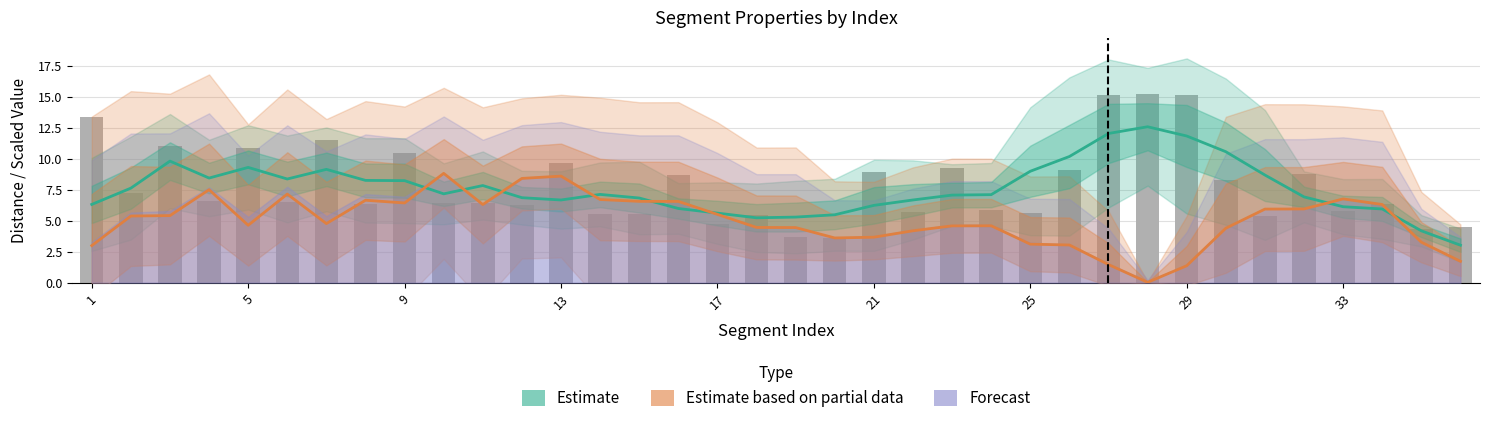

Which series has the largest total across all categories?

Estimate